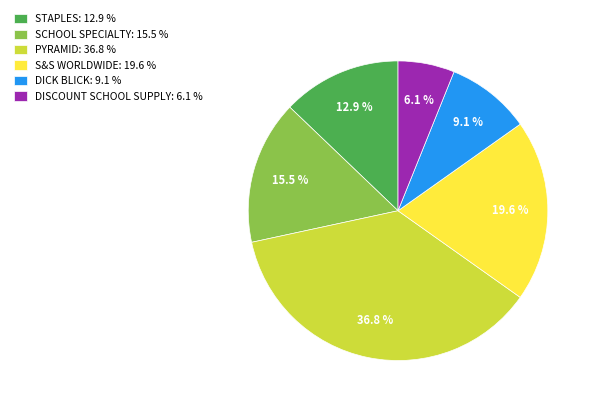

How many segments does this pie chart have?

6